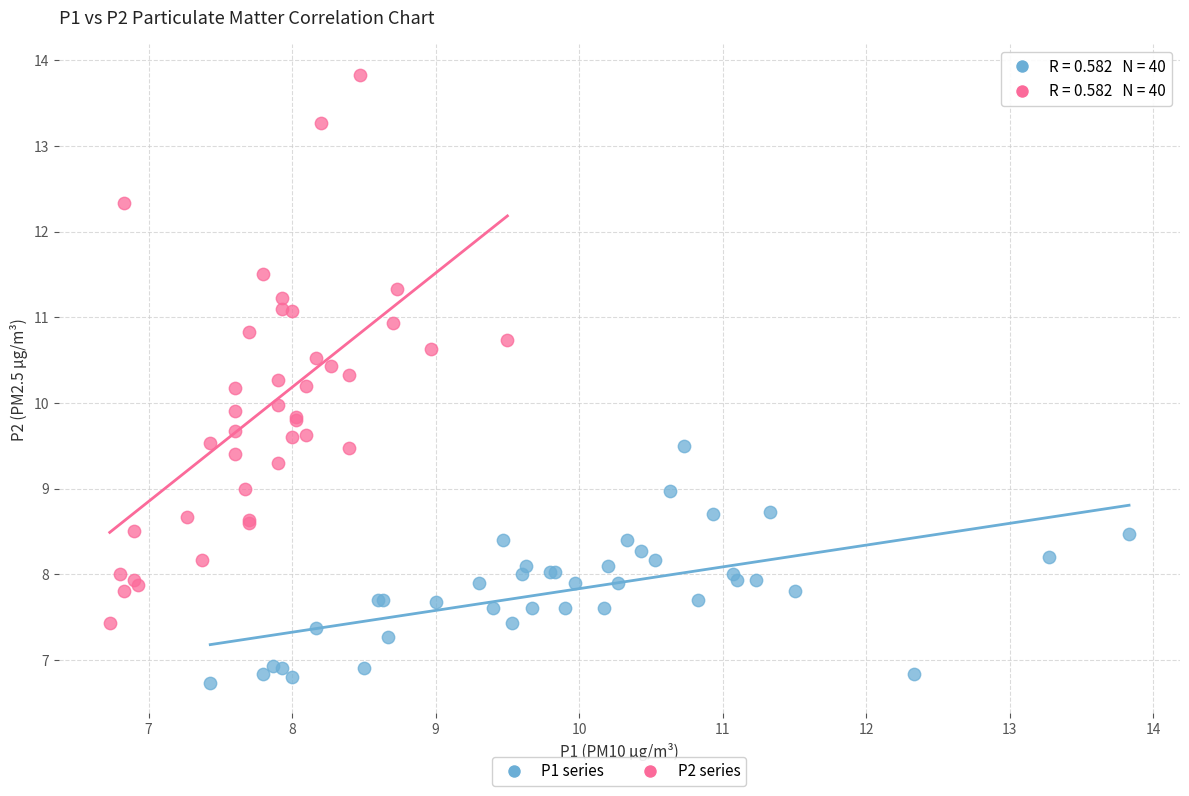

Which series has the largest Y range (max minus min)?

P2 series